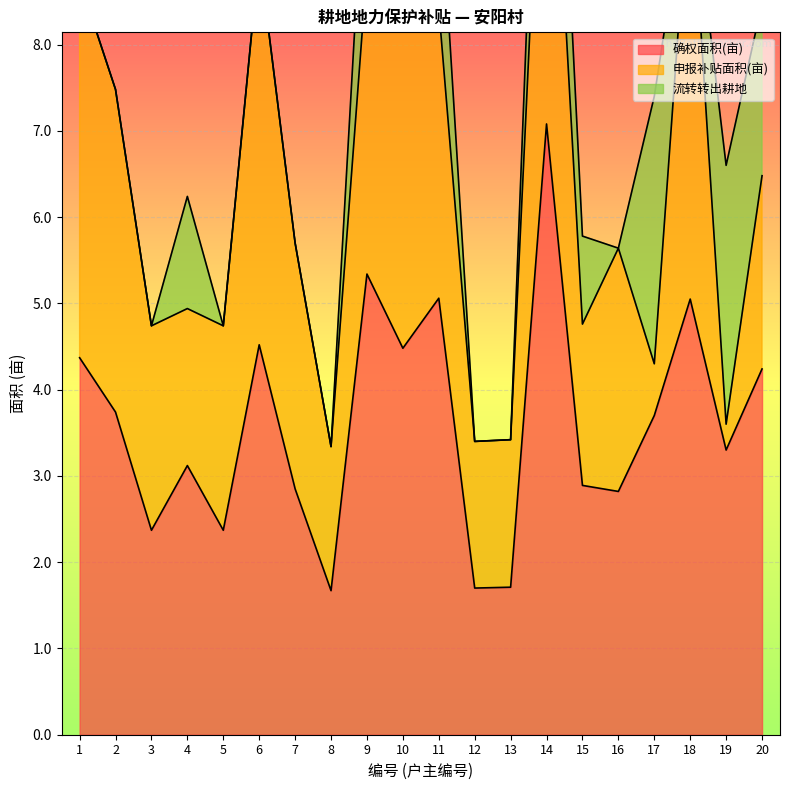

The 确权面积(亩) series shows 0.8 at 16. True or false?

False